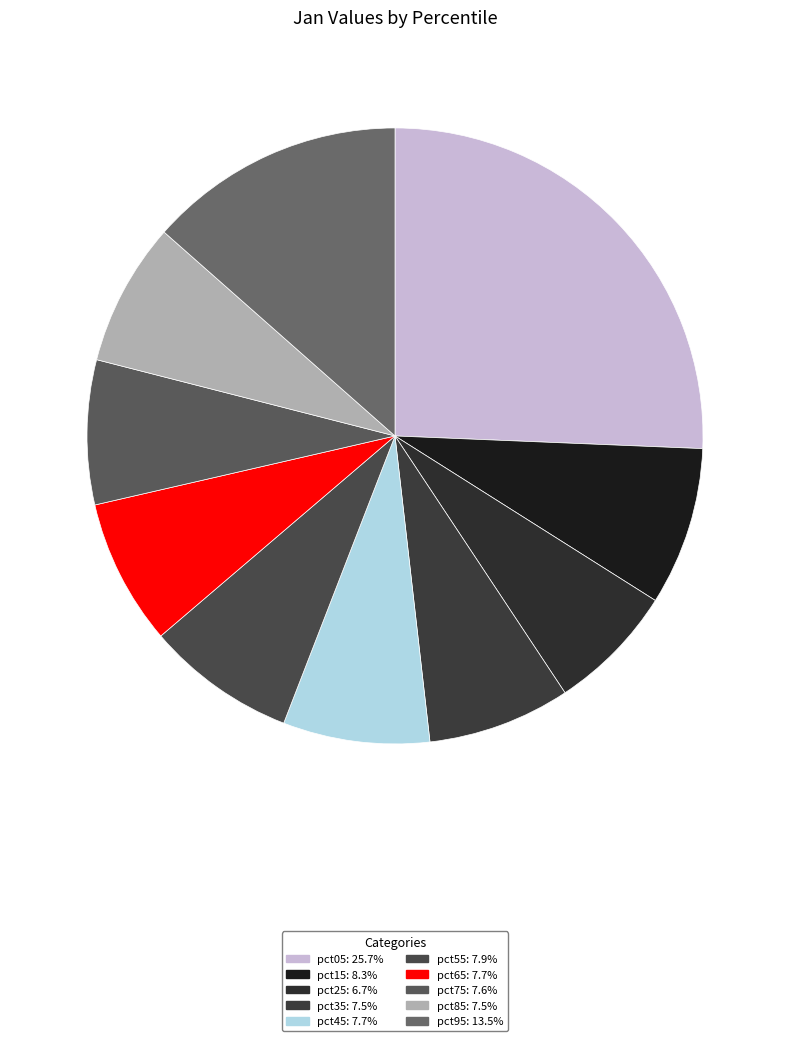

What percentage is the pct05 slice, to the nearest percent?

26%